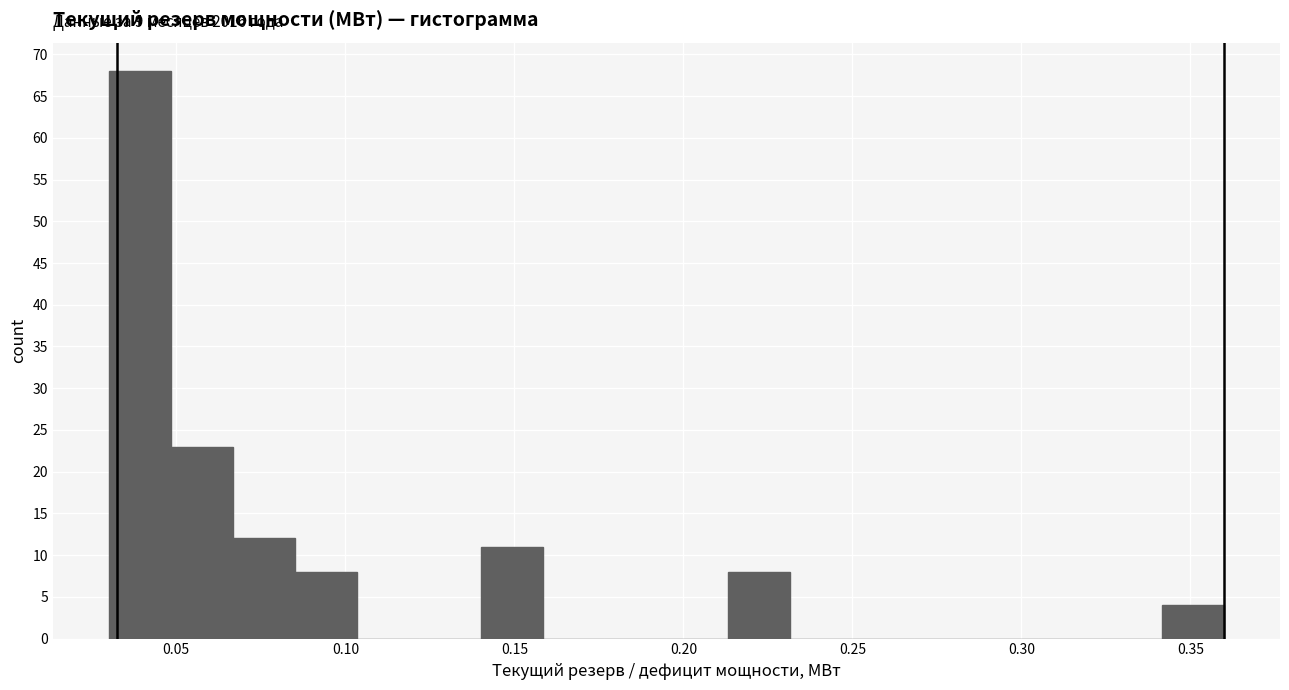

Read against the x-axis, roughly where is the centre of the tallest bar?

0.040